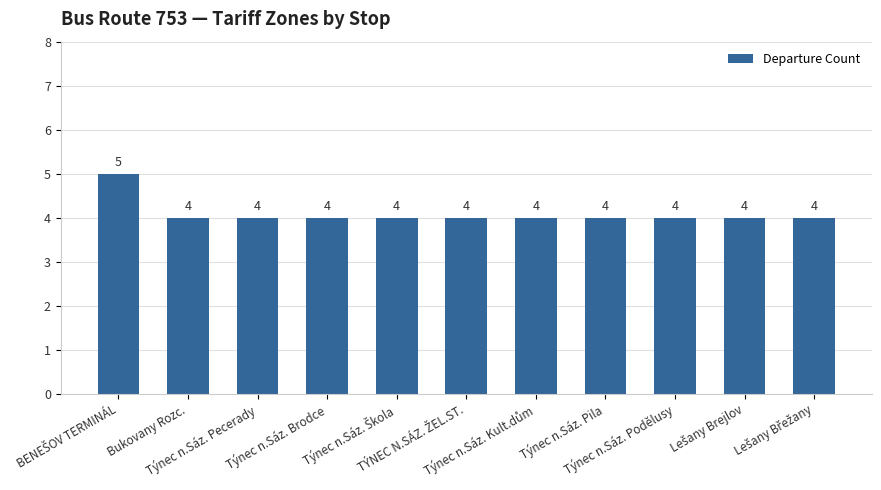

What is the greatest value displayed?

5